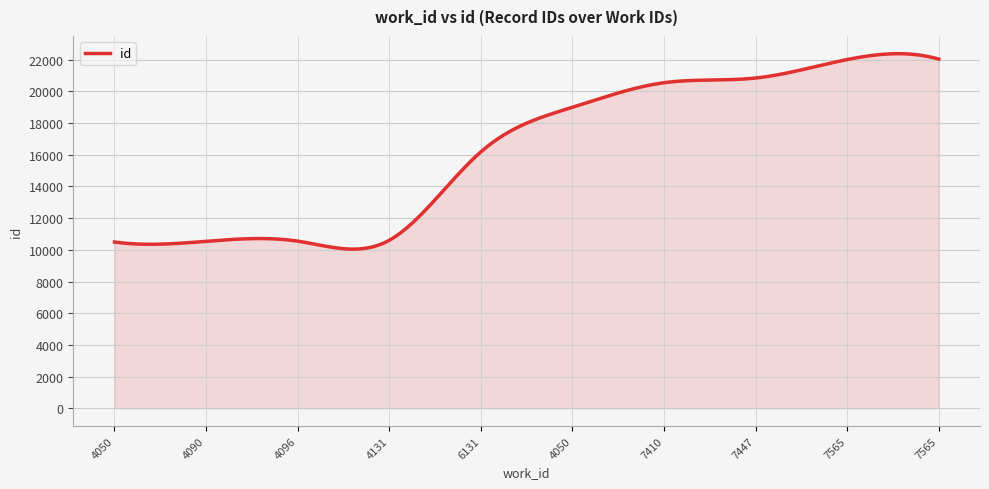

What is the minimum value shown in the chart?

10043.5